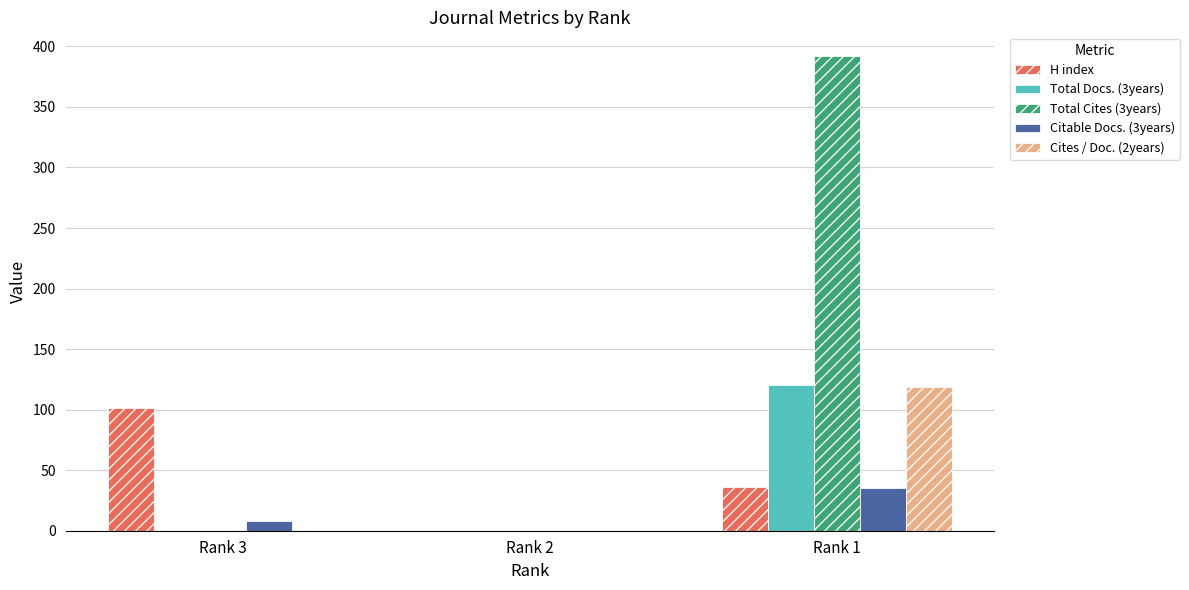

Where does the H index series first go above 36?

Rank 3